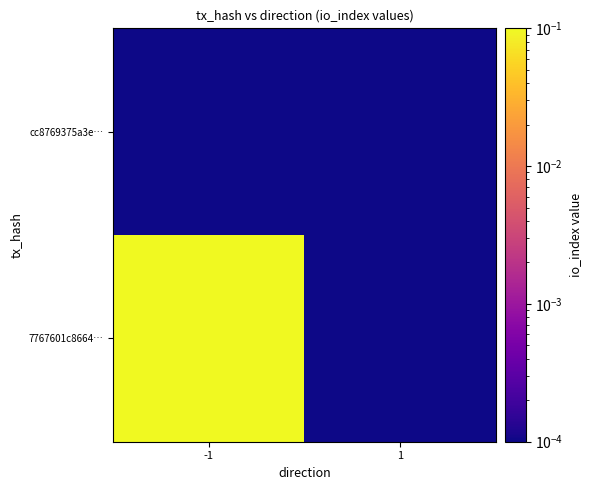

Reading left to right, transcribe all the data shown in this chart.

7767601c8664…: -1=0.1	1=0.0
cc8769375a3e…: -1=0.0	1=0.0